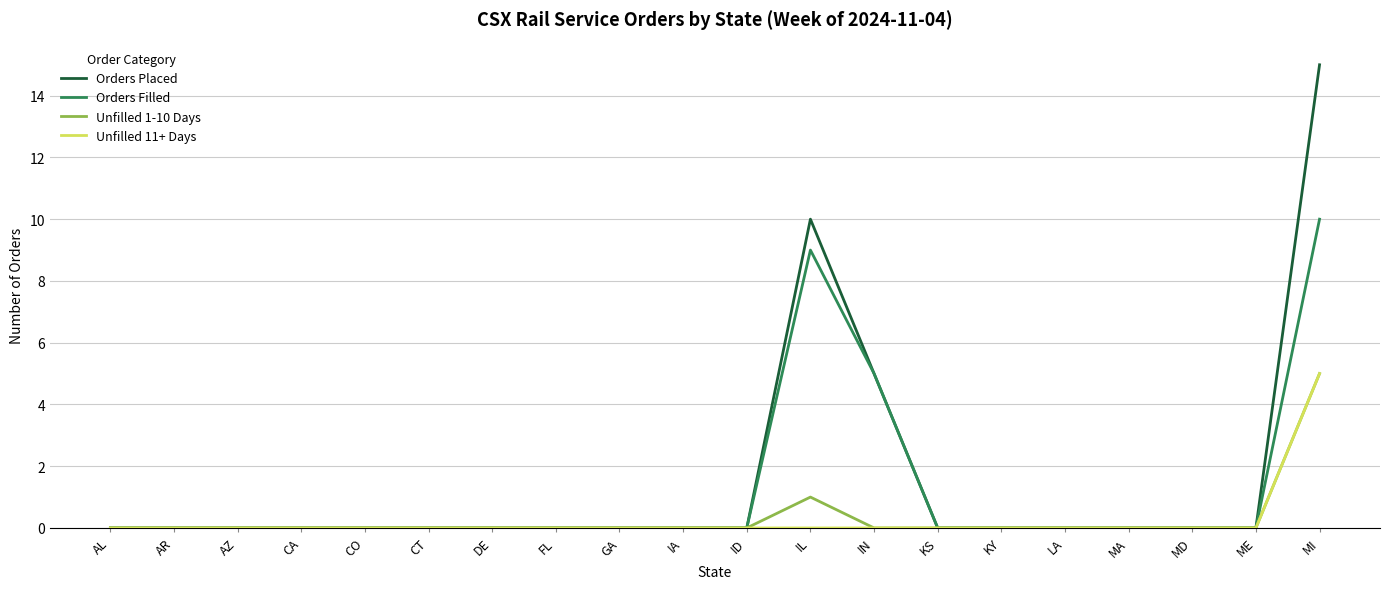

Which category has the highest value in the Orders Filled series?

MI